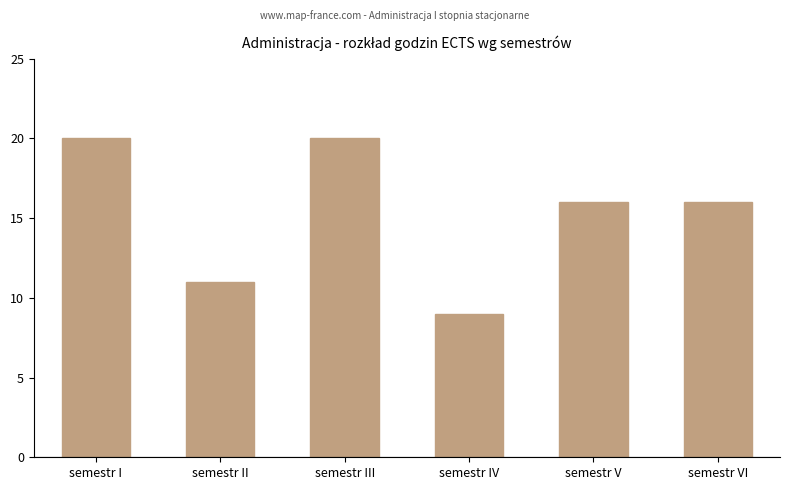

What is the maximum value shown in the chart?

20